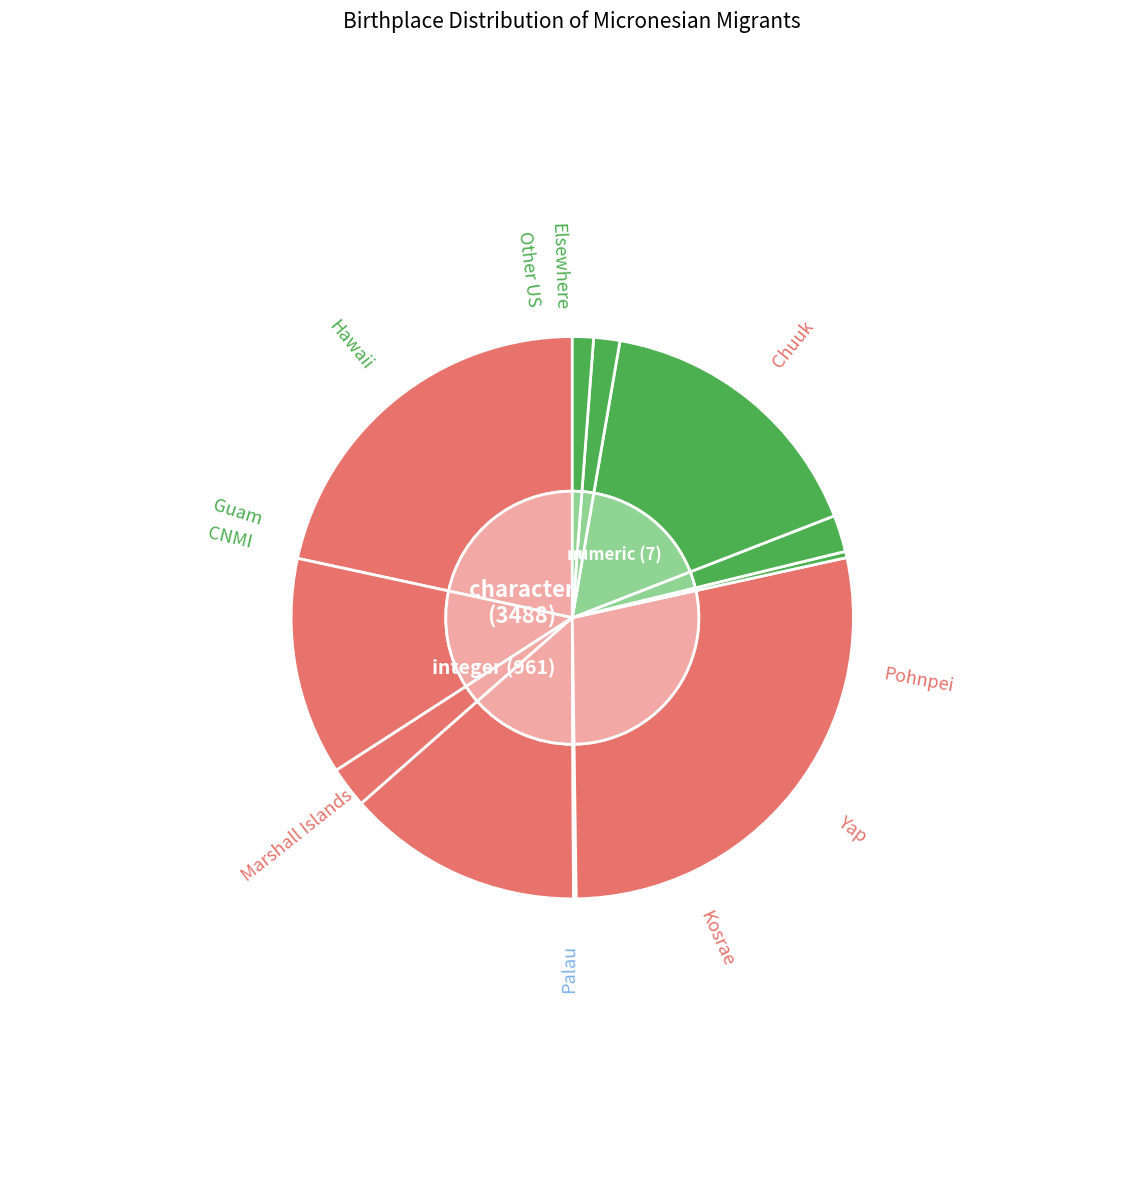

What percentage is the Pohnpei slice, to the nearest percent?

13%